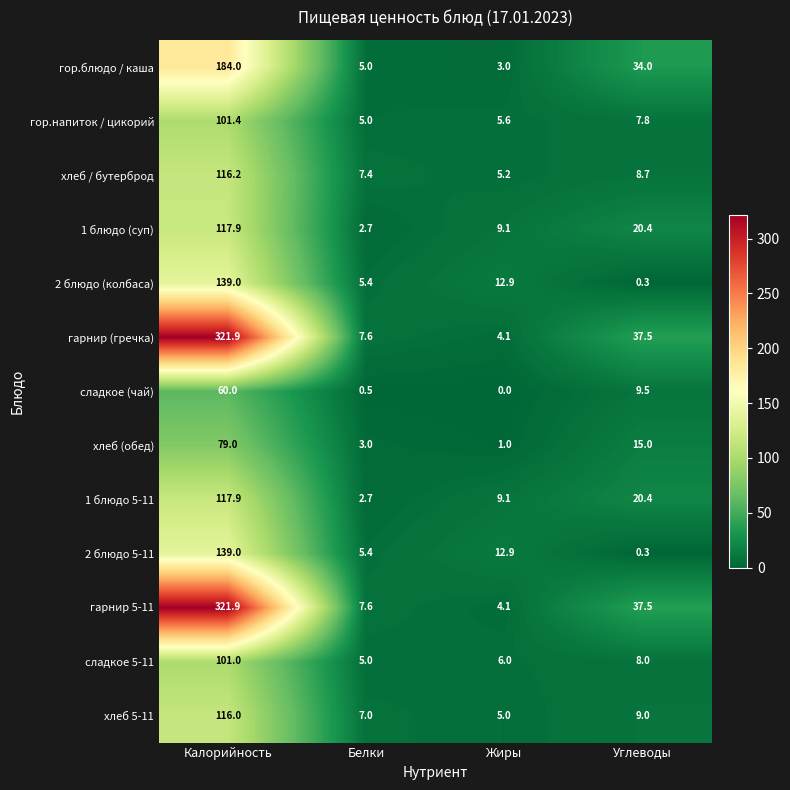

What is the approximate value of хлеб 5-11 at Калорийность?

116.0